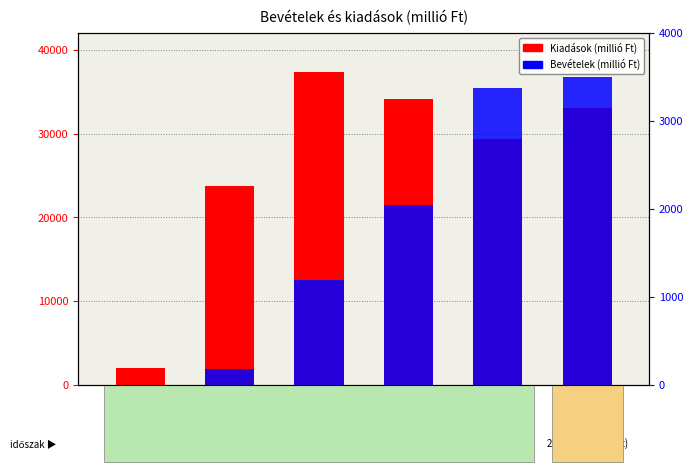

Does the chart contain stacked bars?

No